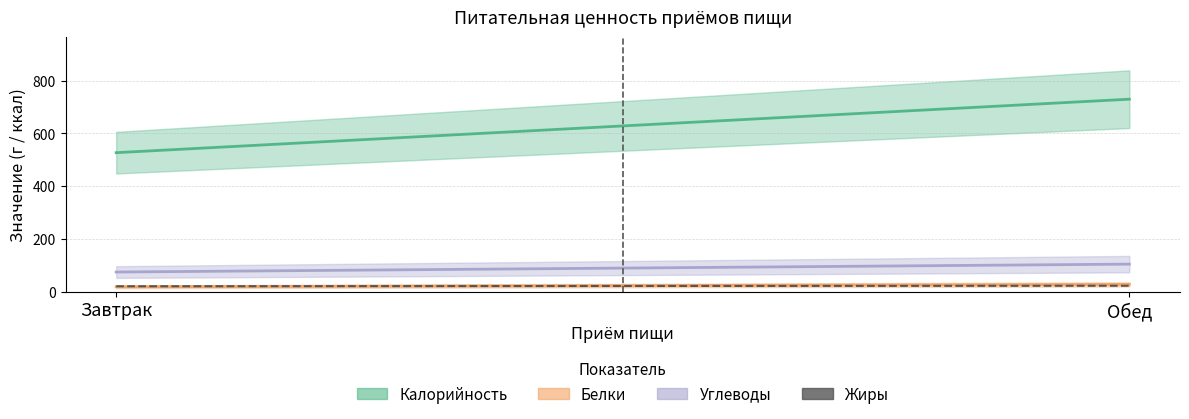

How many Белки values are between 18 and 27?

2